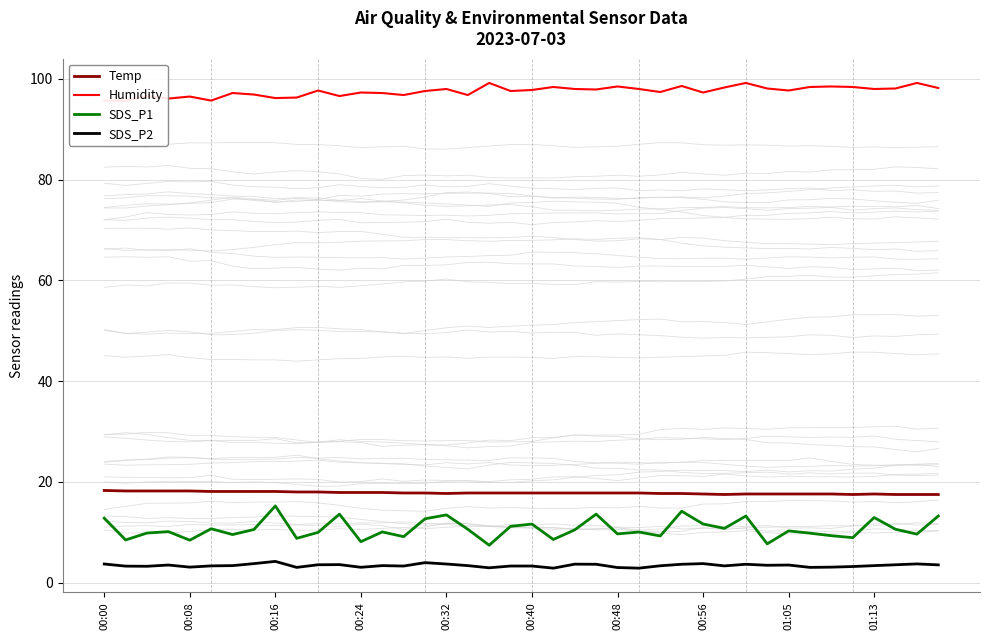

Does the chart have visible grid lines?

Yes